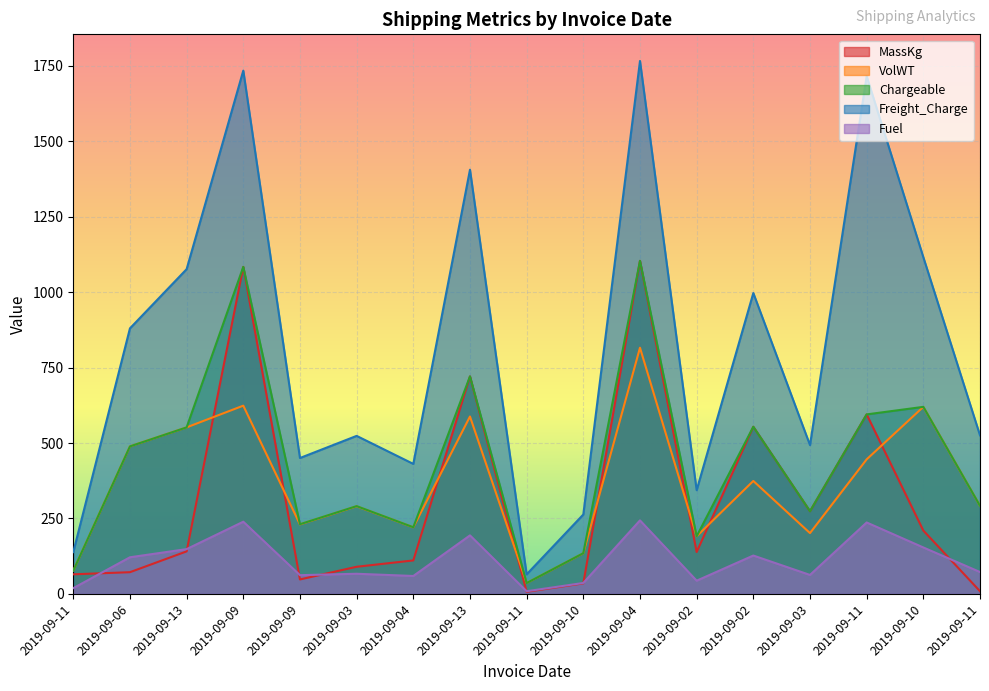

Which series changed the most between 2019-09-11 and 2019-09-11?

Freight_Charge